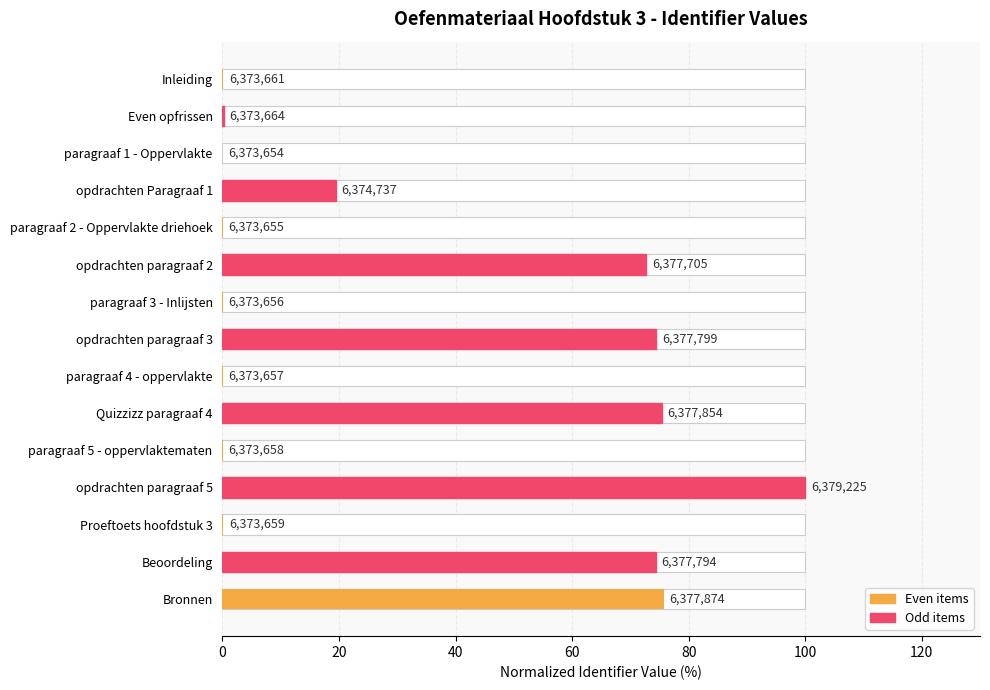

What position from the left is opdrachten paragraaf 2?

6